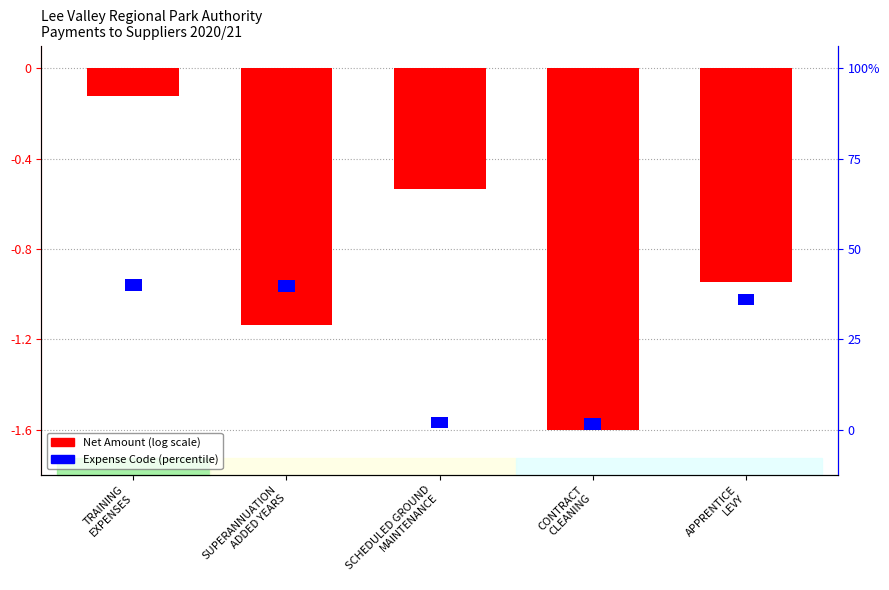

Are the bars grouped side by side (vs. stacked)?

Yes